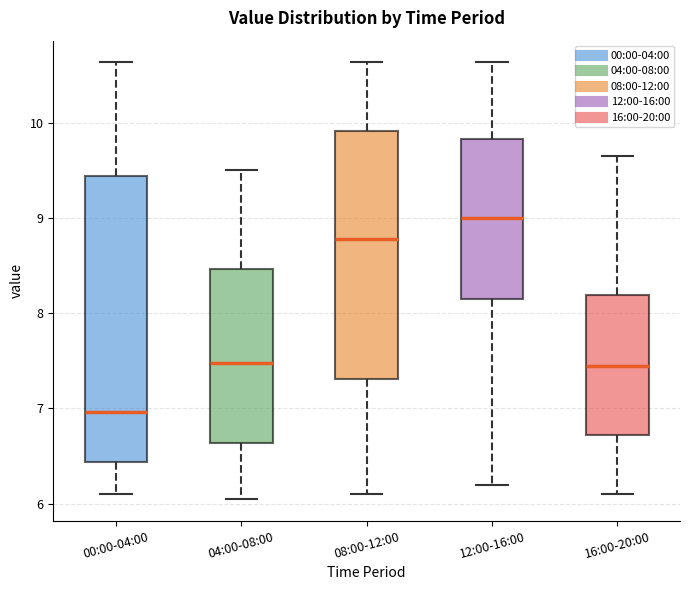

Where does the upper whisker of the box for 04:00-08:00 end on the y-axis? The values are not printed on the chart, so give them approximately, as read against the axis.

9.5